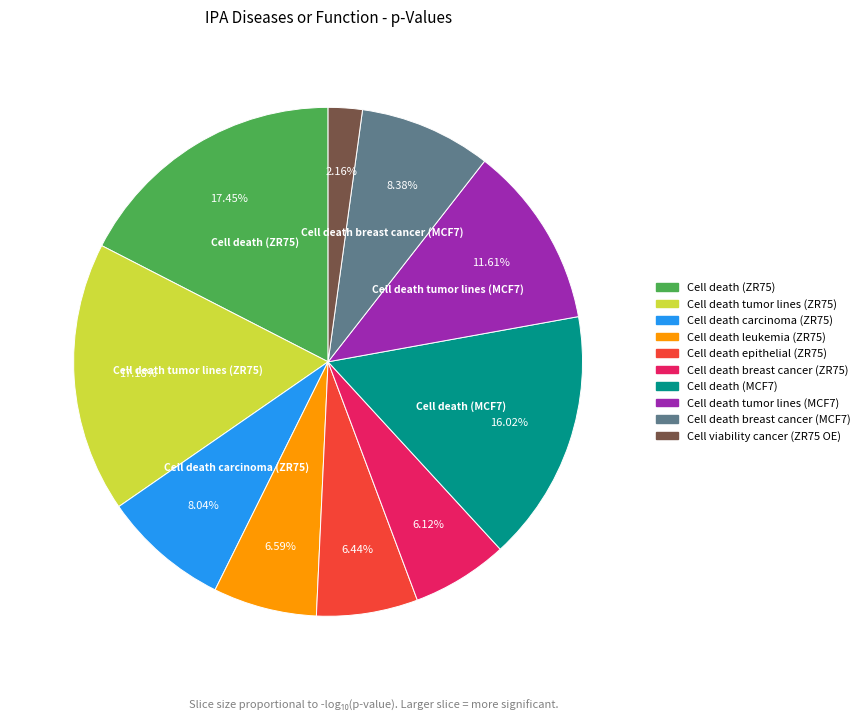

Is there any slice that represents more than half of the pie?

No